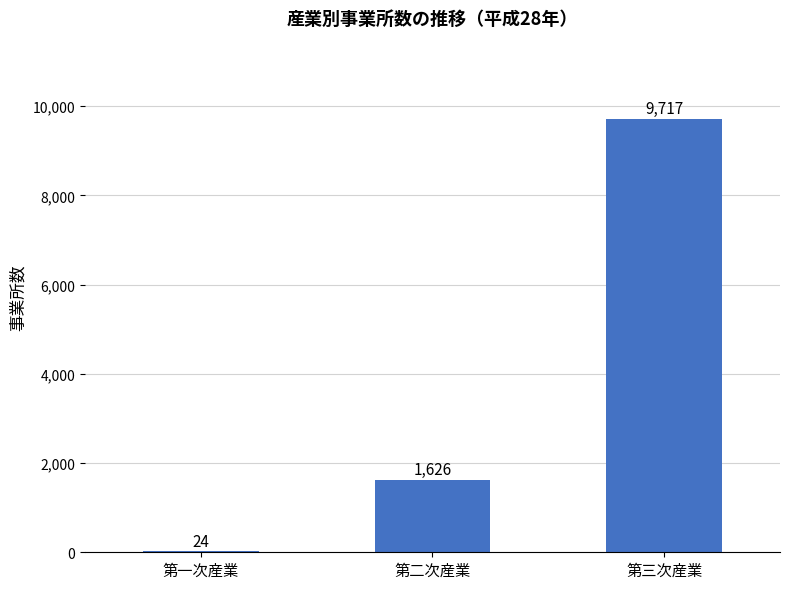

What is the maximum value shown in the chart?

9717